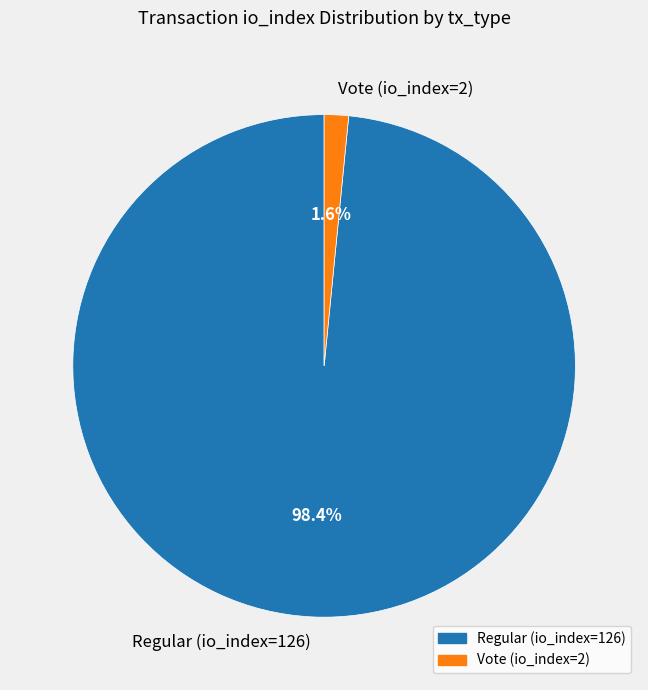

Count the number of slices in the pie.

2